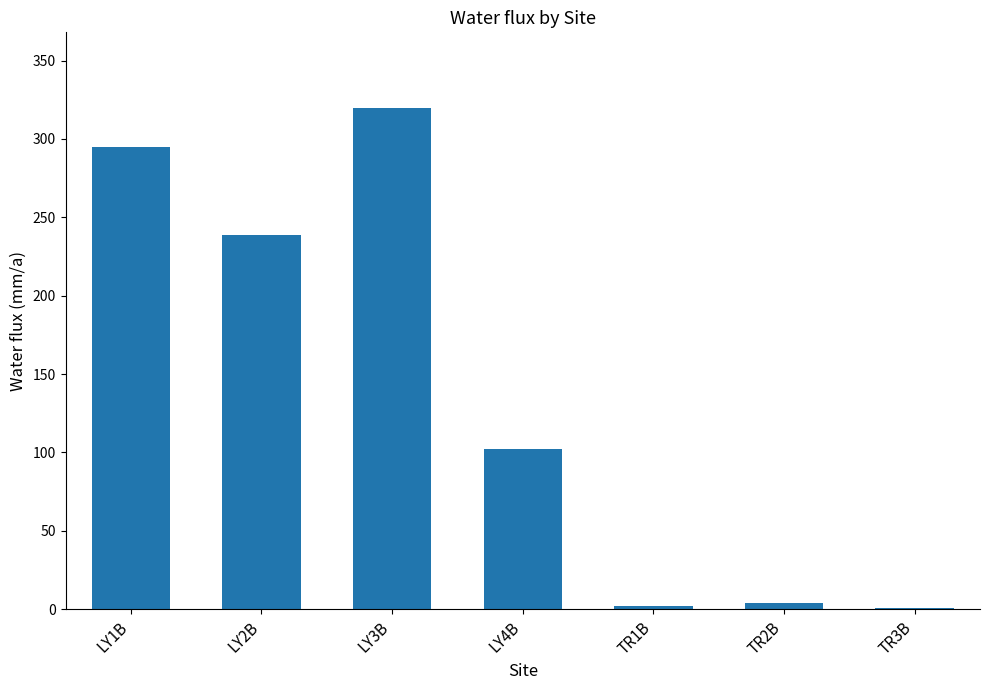

Which label corresponds to the largest value in the chart?

LY3B